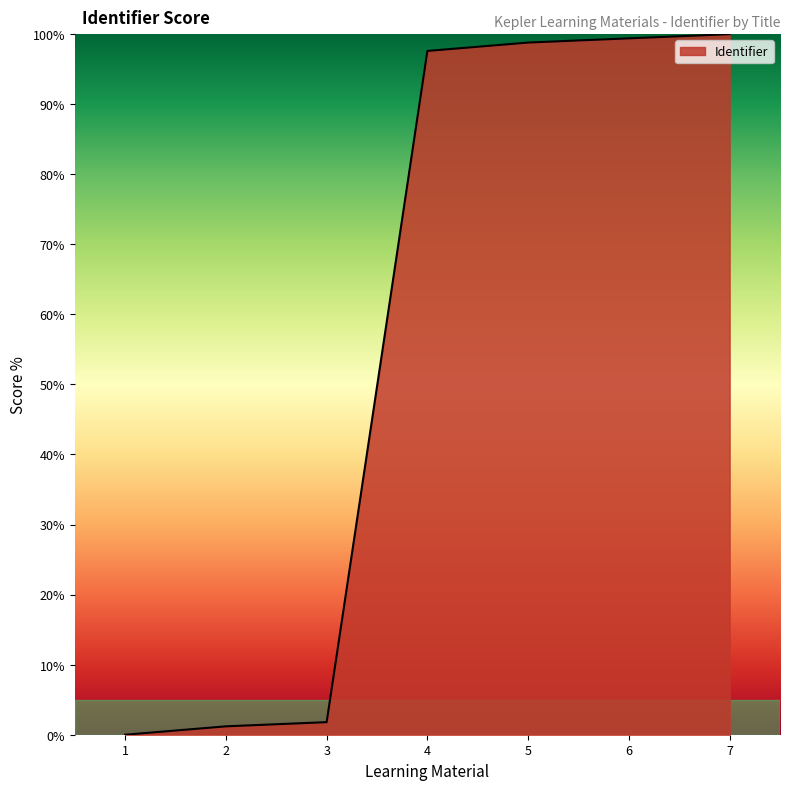

What is the average value?

57.0